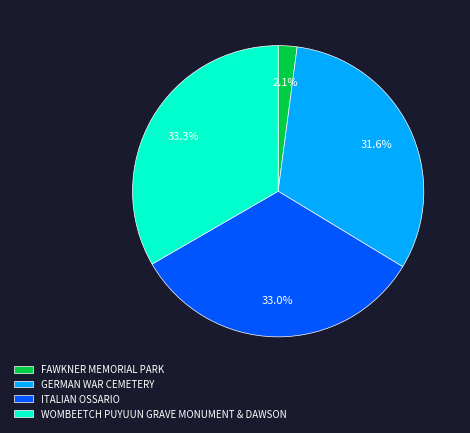

How many segments does this pie chart have?

4